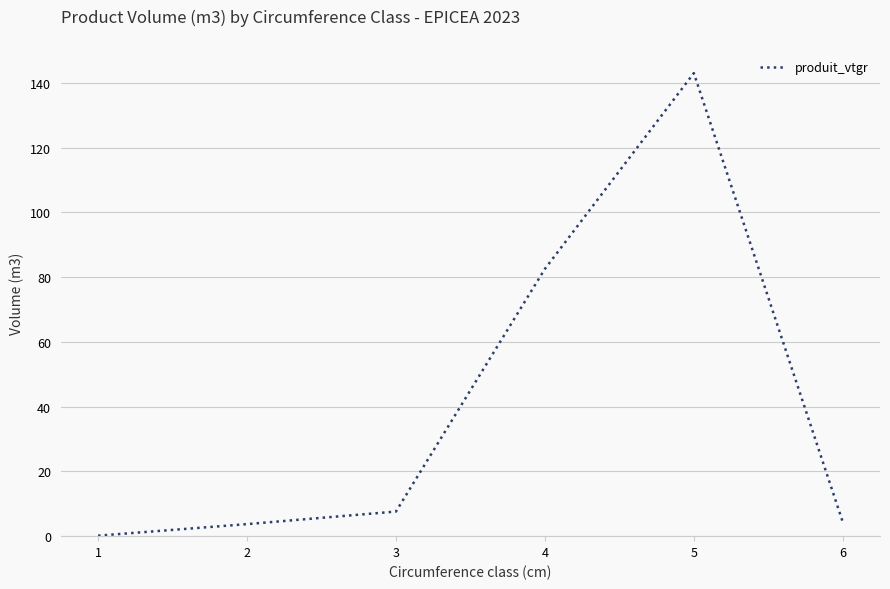

Reading right to left, list all the values displayed in this chart.

6=4.4	5=143.0	4=82.6	3=7.6	2=3.7	1=0.2